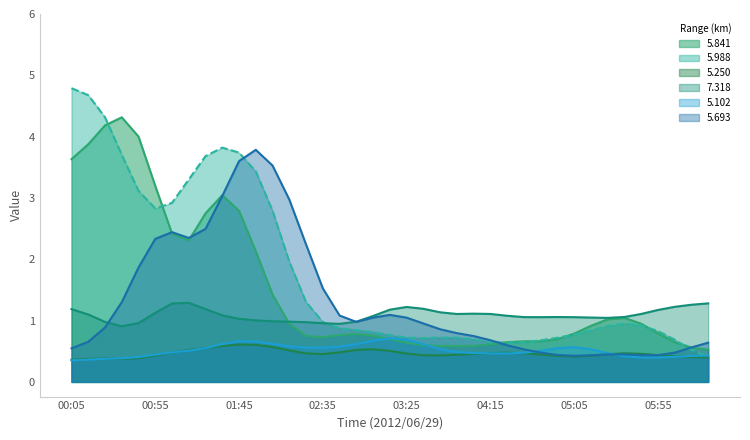

What is the sum of all   5.841 values?

59.0